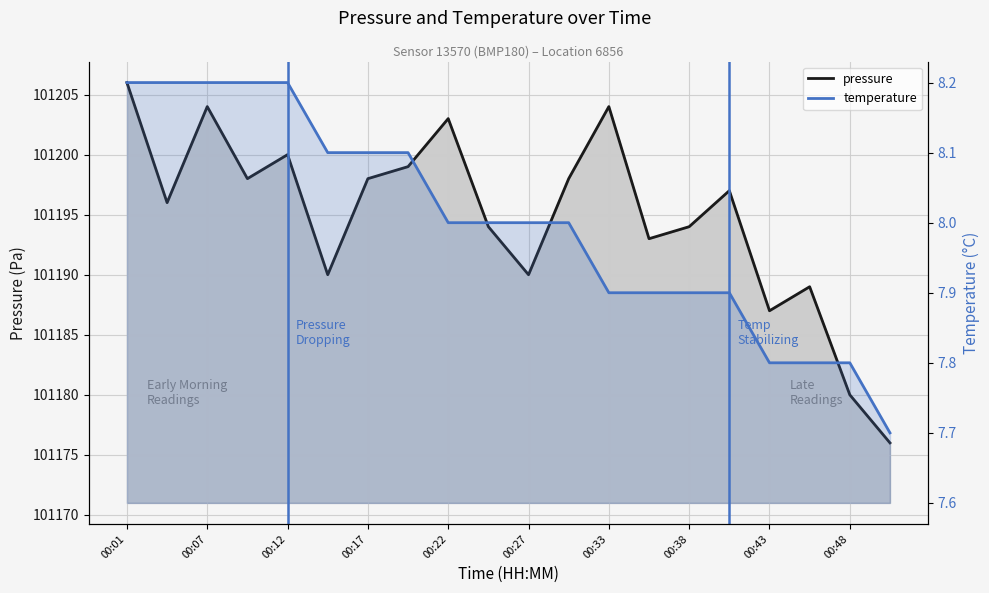

How many lines are shown in the chart?

2